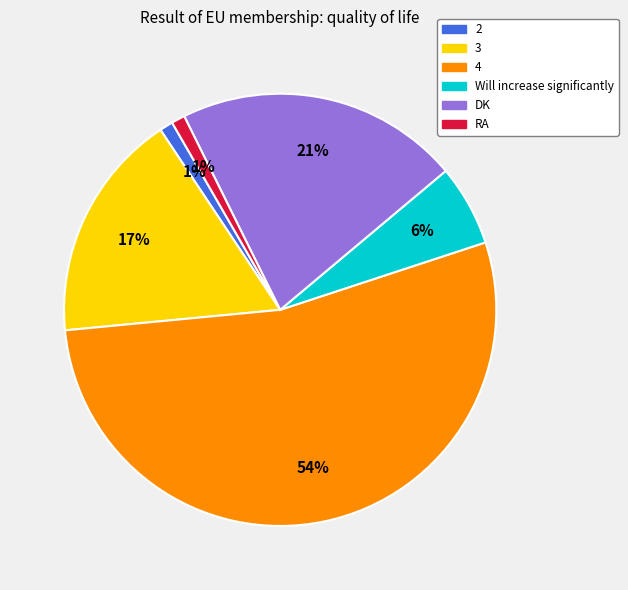

Is there any slice that represents more than half of the pie?

Yes